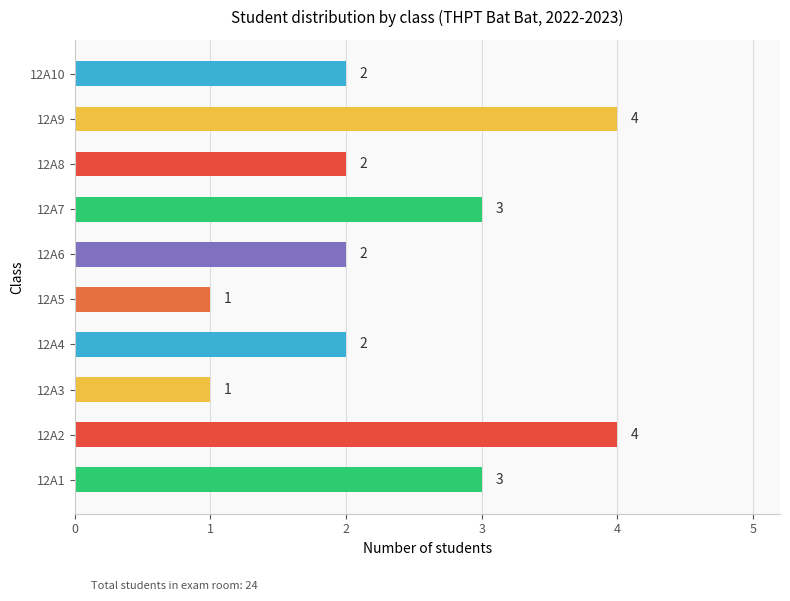

What is the sum of all values?

24